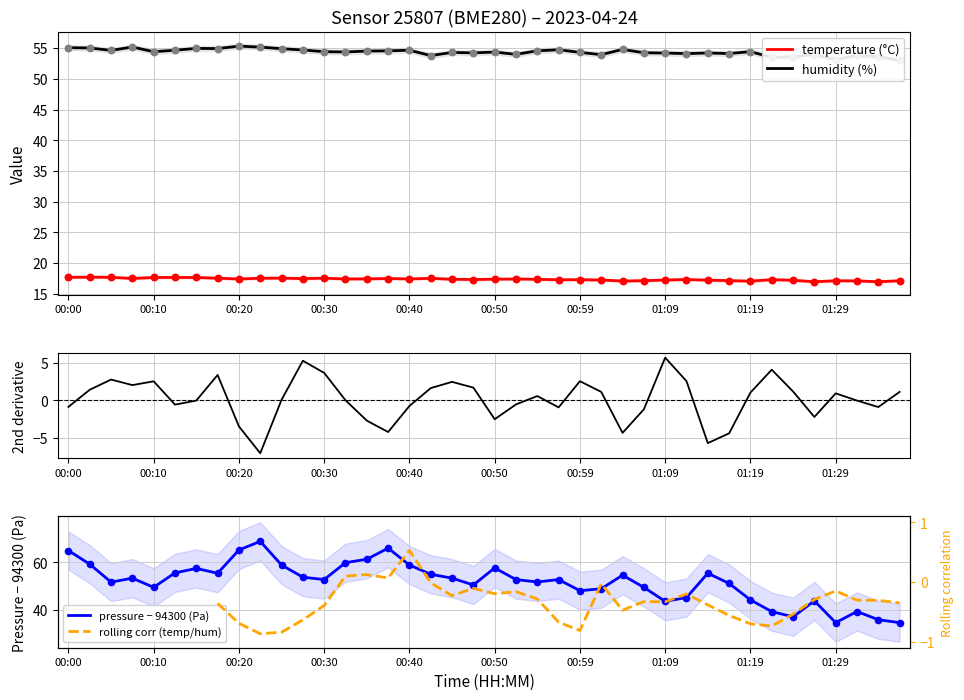

Which series has the largest total across all categories?

humidity (%)